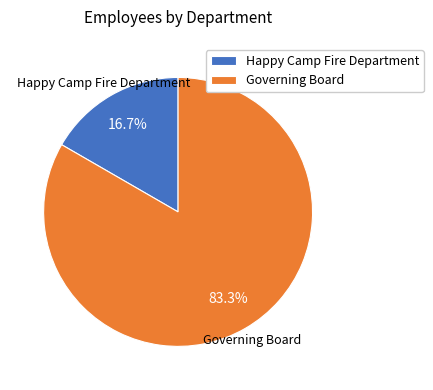

To the nearest percent, what is the difference between the Happy Camp Fire Department and Governing Board slice percentages?

67%